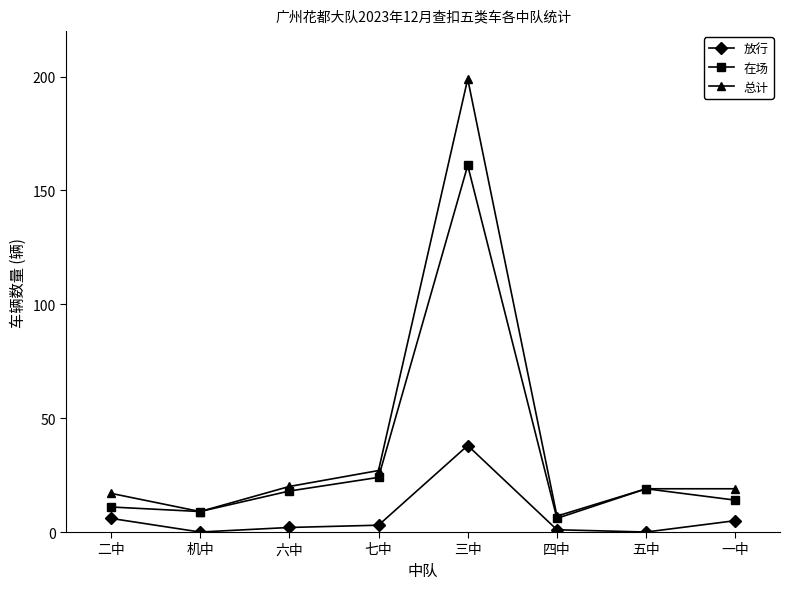

Reading left to right, transcribe all the data shown in this chart.

放行: 6	0	2	3	38	1	0	5
在场: 11	9	18	24	161	6	19	14
总计: 17	9	20	27	199	7	19	19